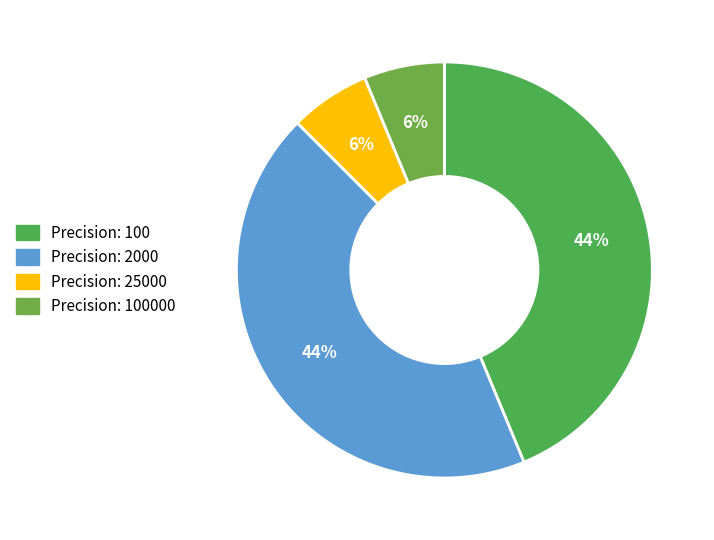

Rank the categories by value from highest to lowest.

100, 2000, 25000, 100000